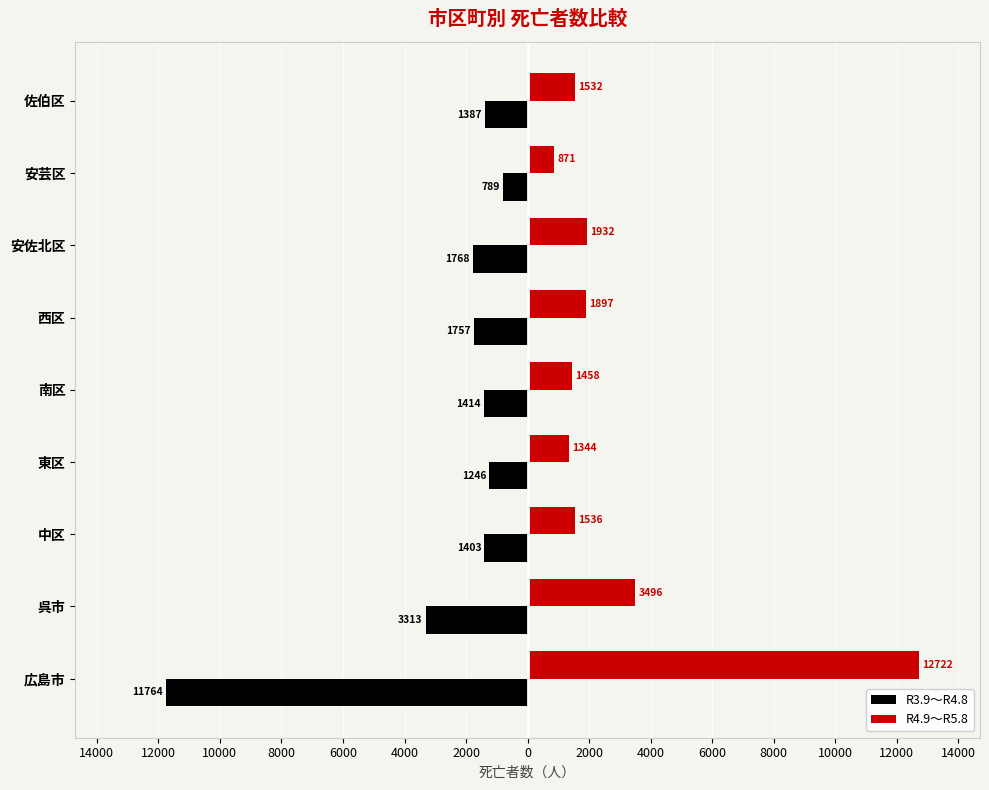

What are all the series names shown in the legend?

R3.9～R4.8, R4.9～R5.8